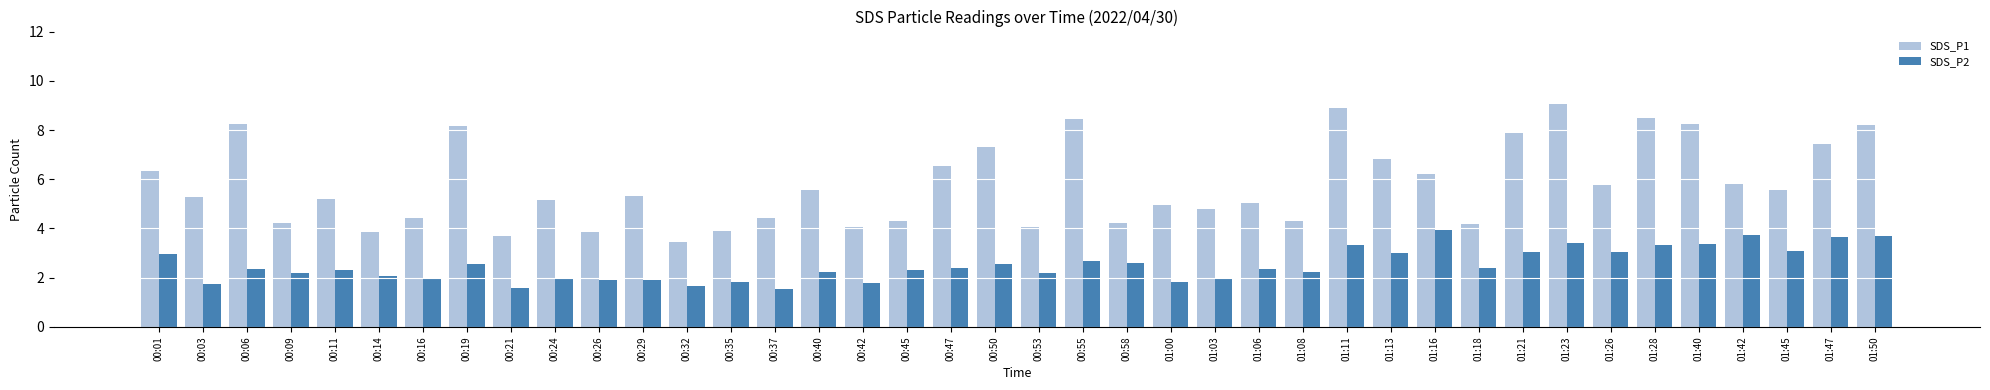

How many data points does each series have?

40